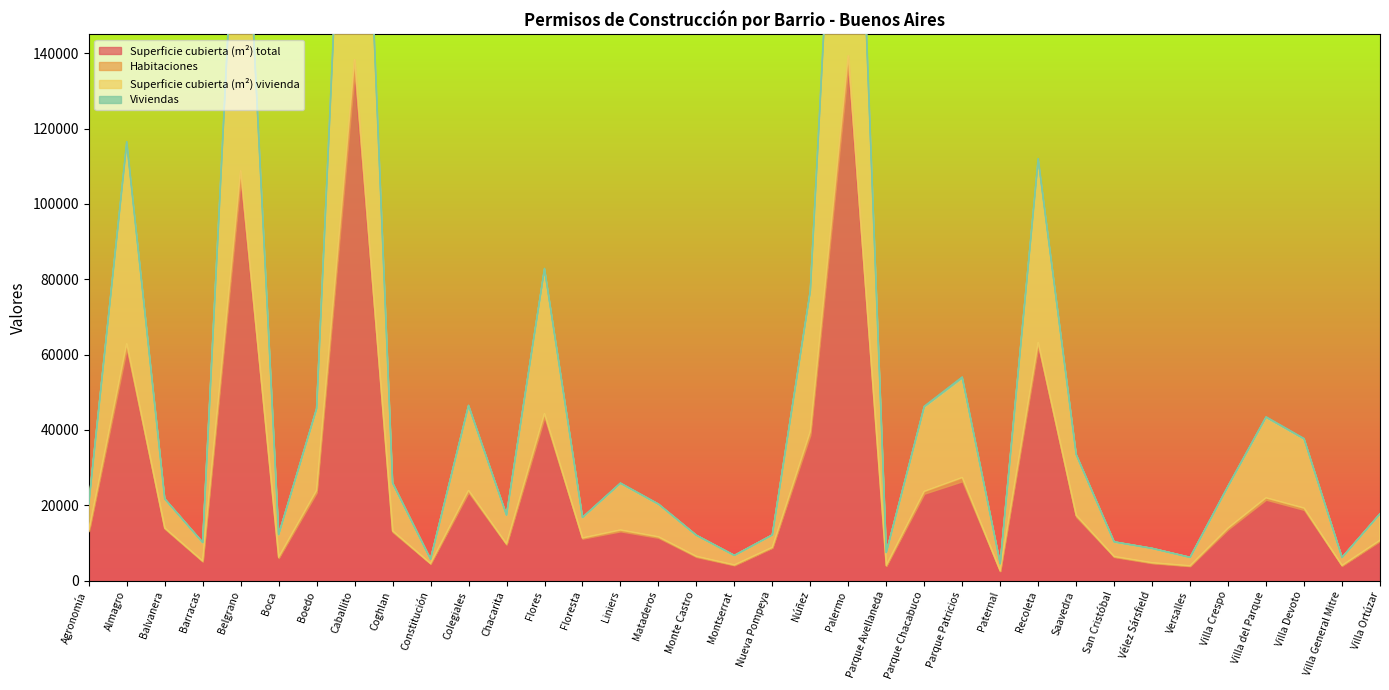

The Habitaciones series shows 8570 at Vélez Sársfield. True or false?

True